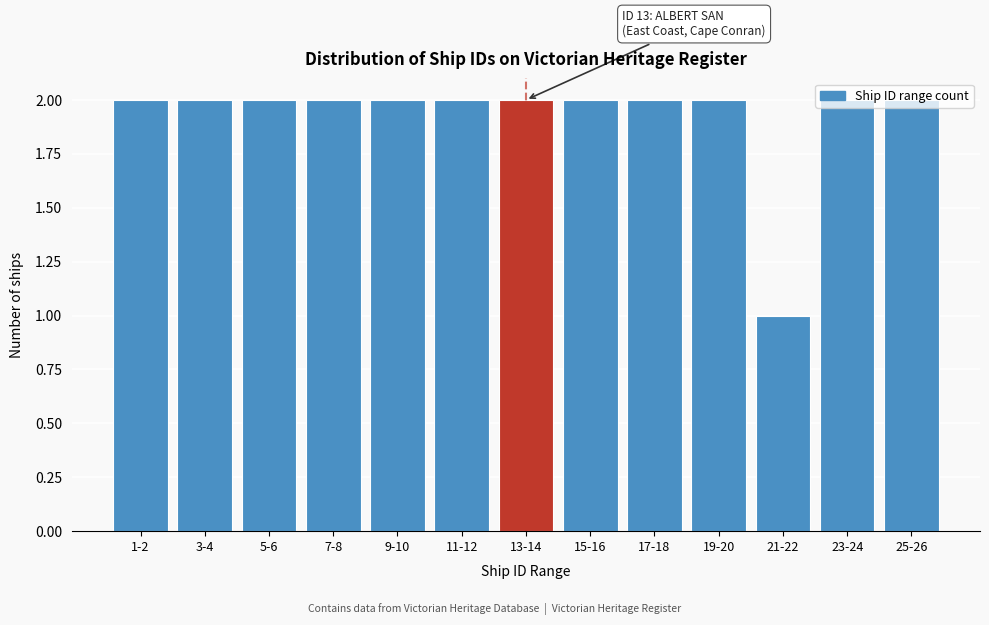

Is it true that the value at 23-24 is 3?

False